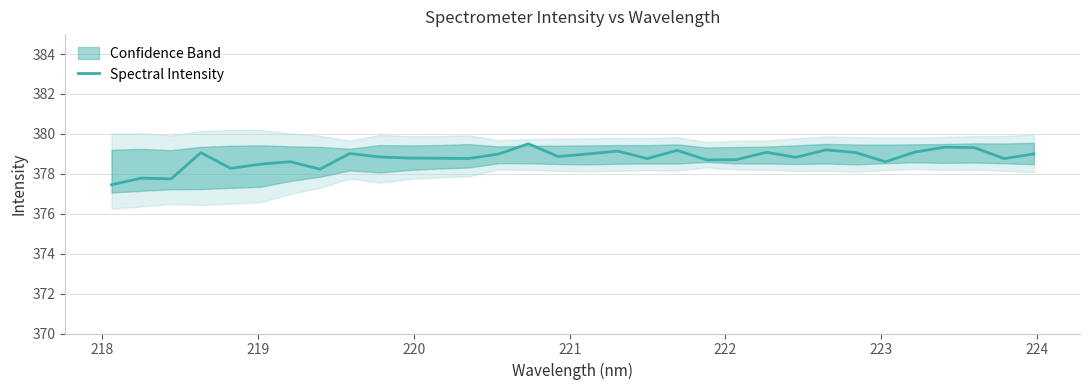

What is the lowest value of the Spectral Intensity series?

377.5